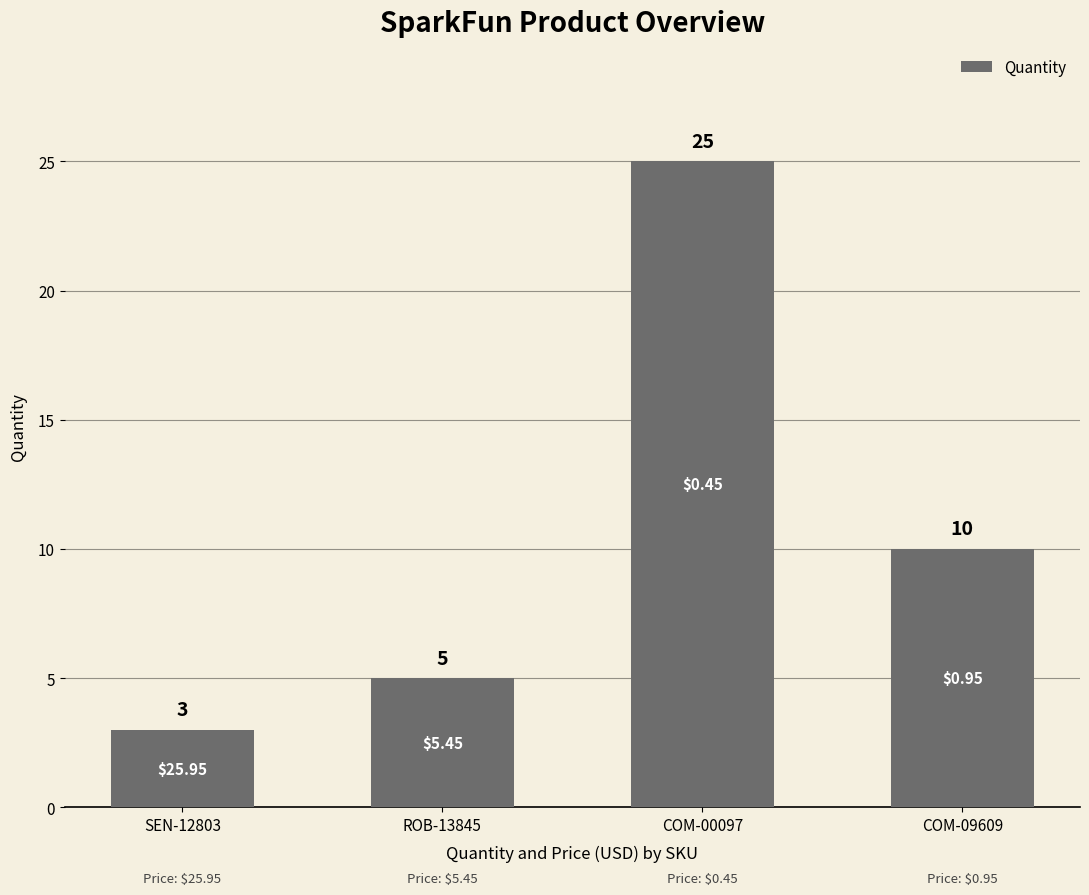

Reading left to right, list all the values displayed in this chart.

SEN-12803=3	ROB-13845=5	COM-00097=25	COM-09609=10